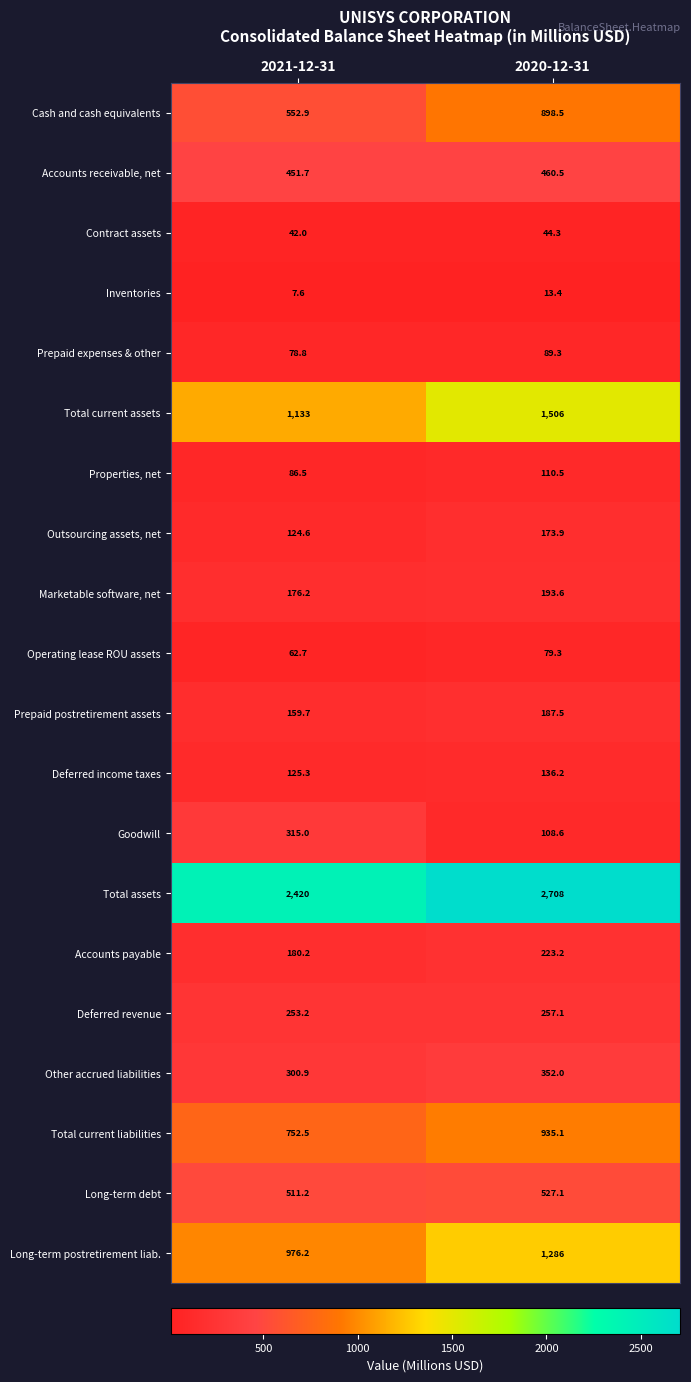

What is the sum of all Inventories values?

21.0